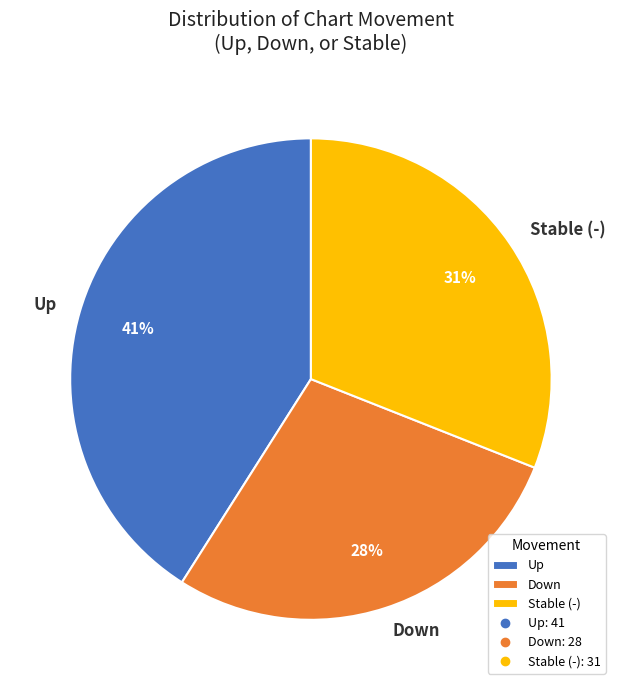

To the nearest percent, what is the combined percentage of Up and Down?

69%